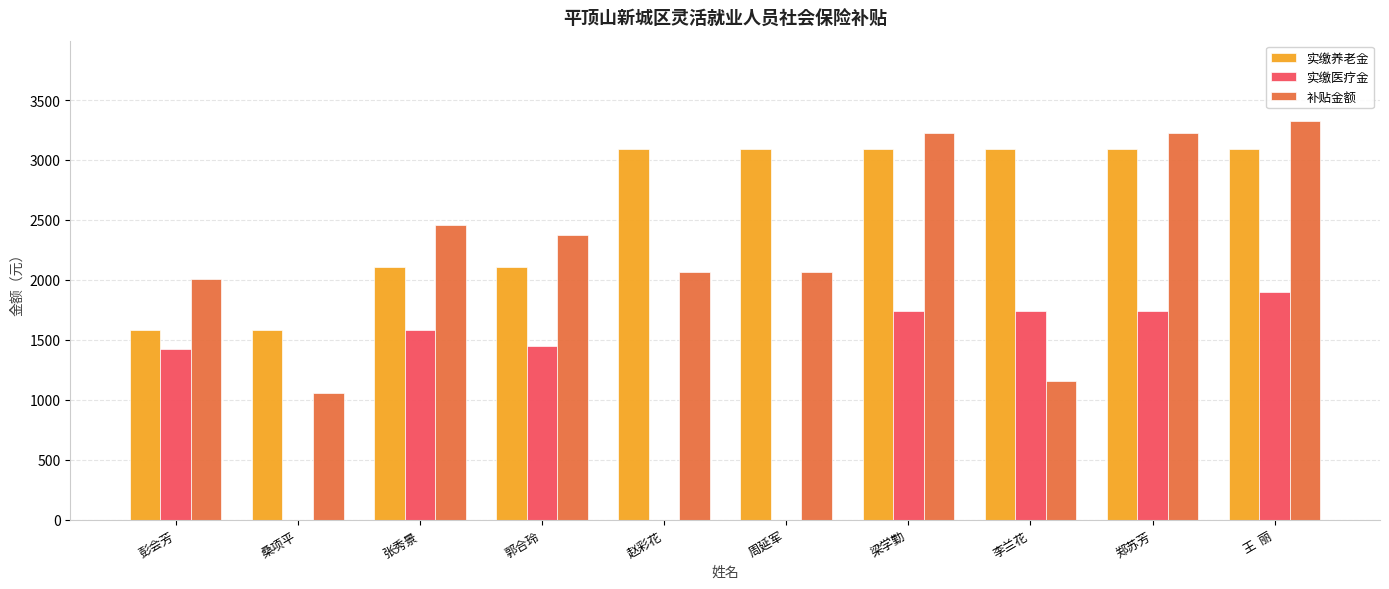

Between 张秀景 and 郑苏芳, which series saw the biggest shift?

实缴养老金